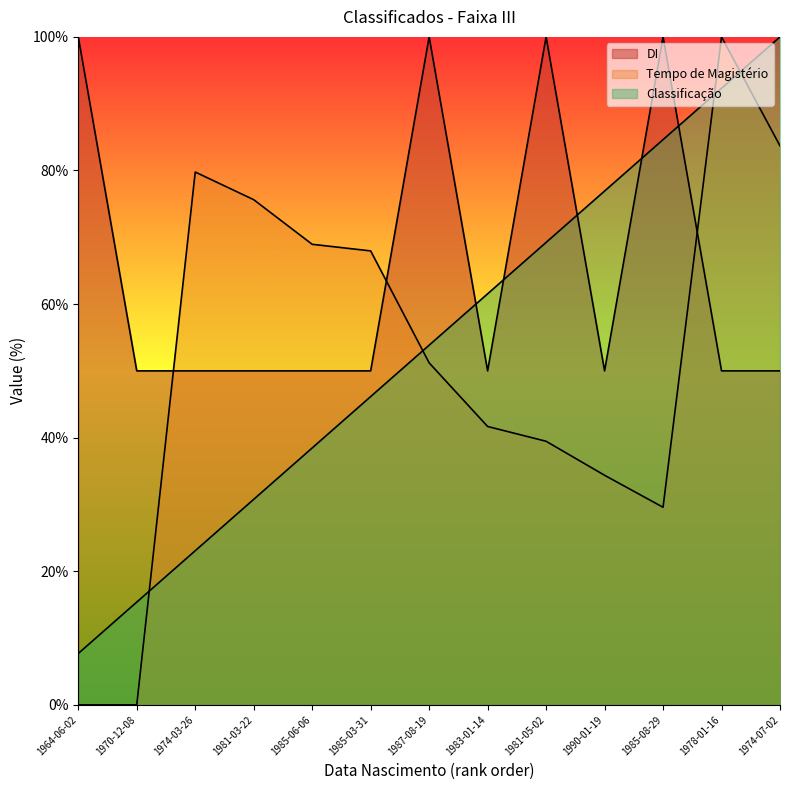

True or false: Tempo de Magistério and DI intersect in this chart.

True